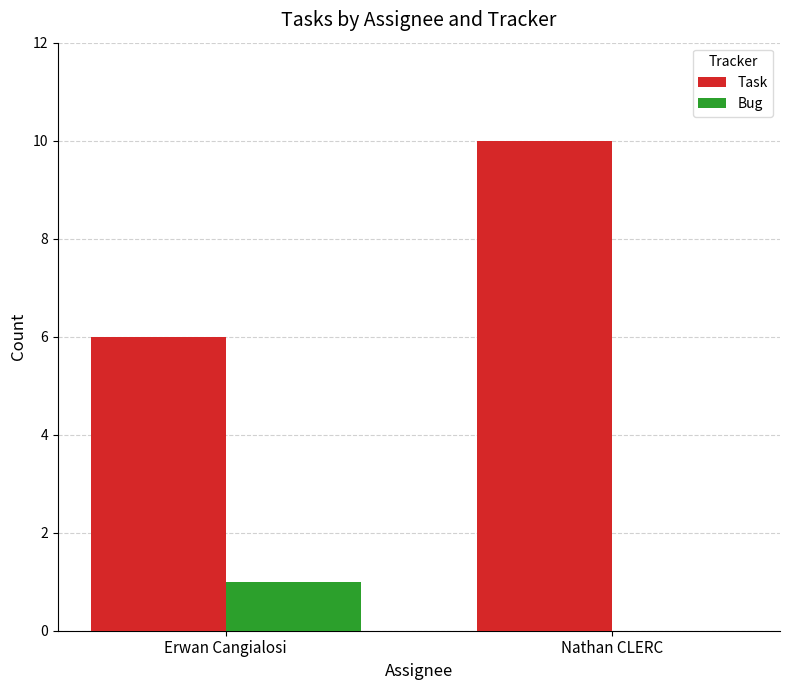

Which category has the highest value across all series?

Nathan CLERC